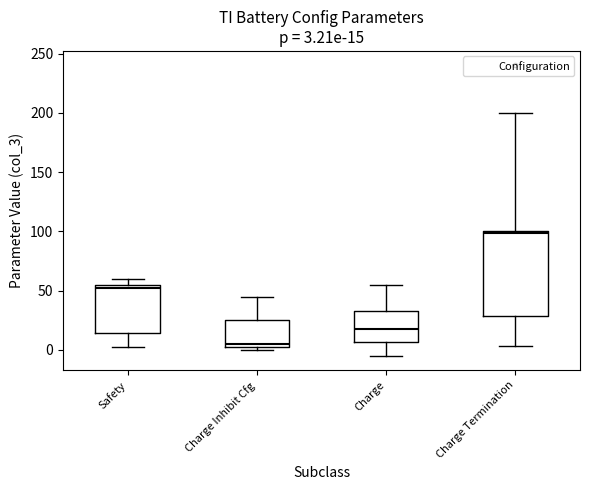

Comparing the boxes themselves (not the whiskers), which one is the tallest?

Charge Termination